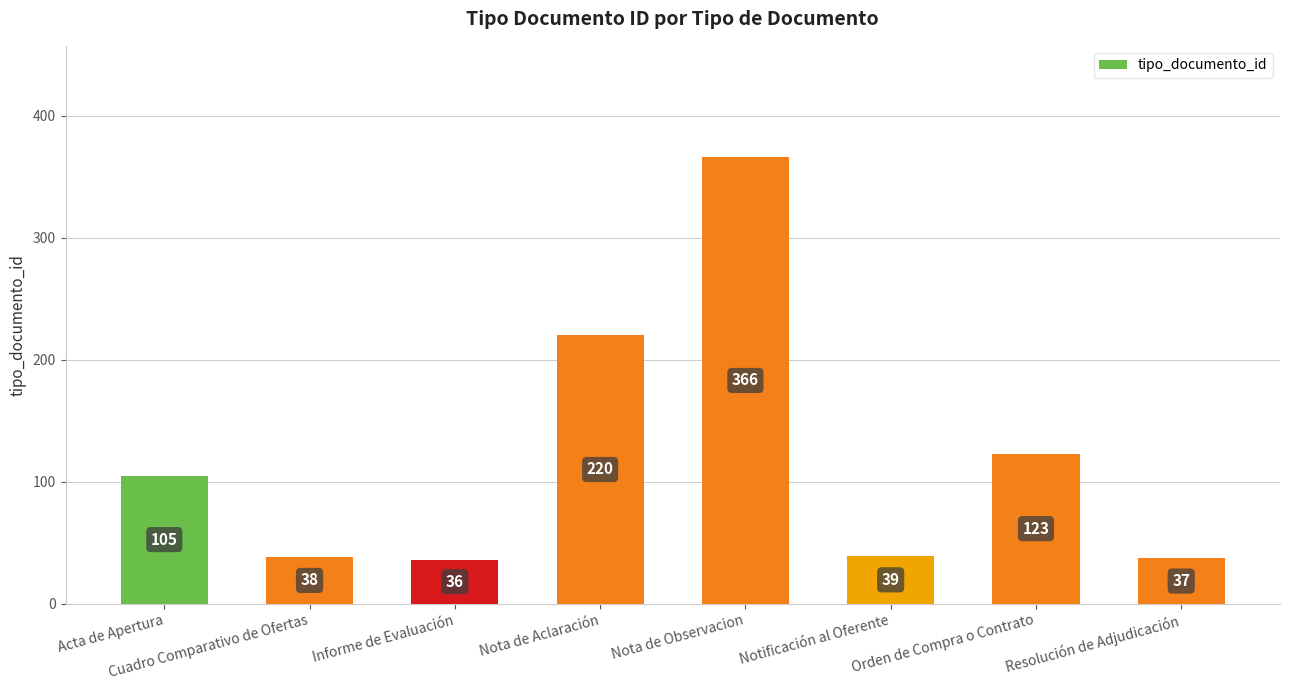

How many bars are there in total?

8